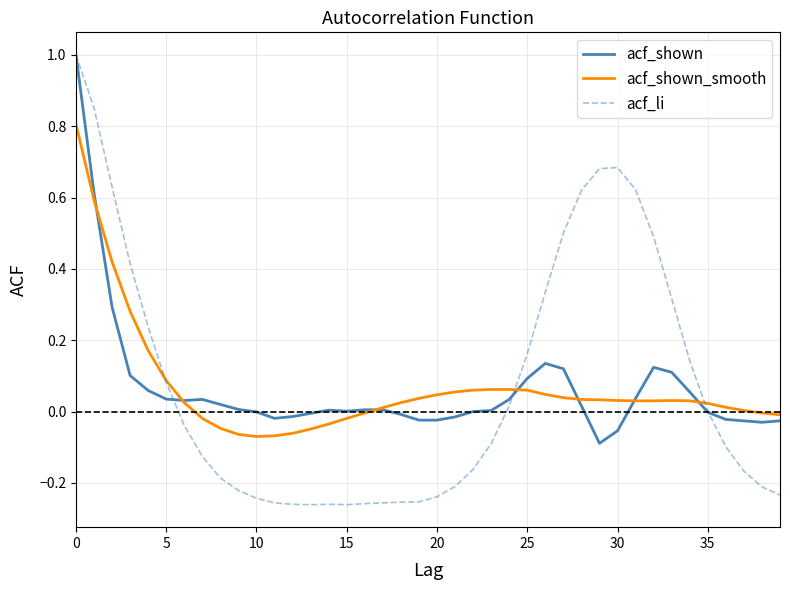

What is the maximum value for acf_shown?

1.0